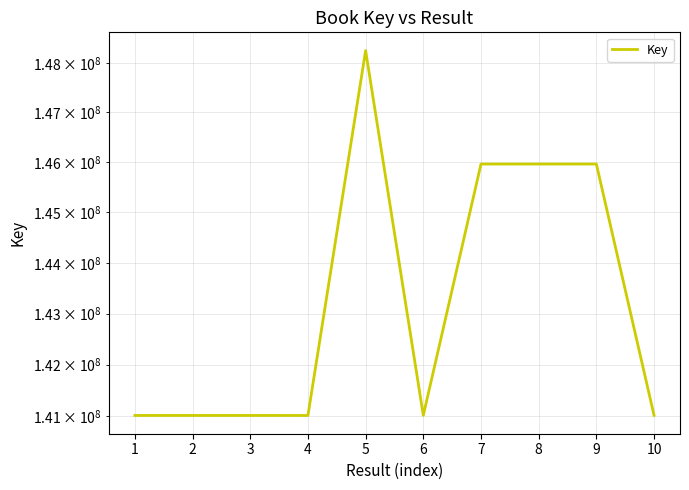

Reading left to right, transcribe all the data shown in this chart.

1=141014636	2=141014570	3=141014603	4=141014141	5=148253898	6=141016394	7=145963818	8=145964098	9=145964133	10=141017254